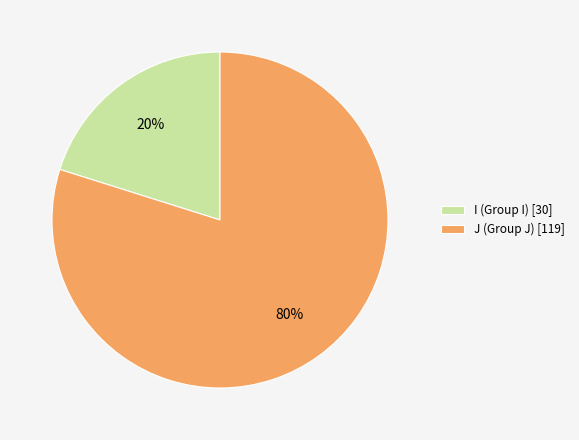

How many slices are in this pie chart?

2